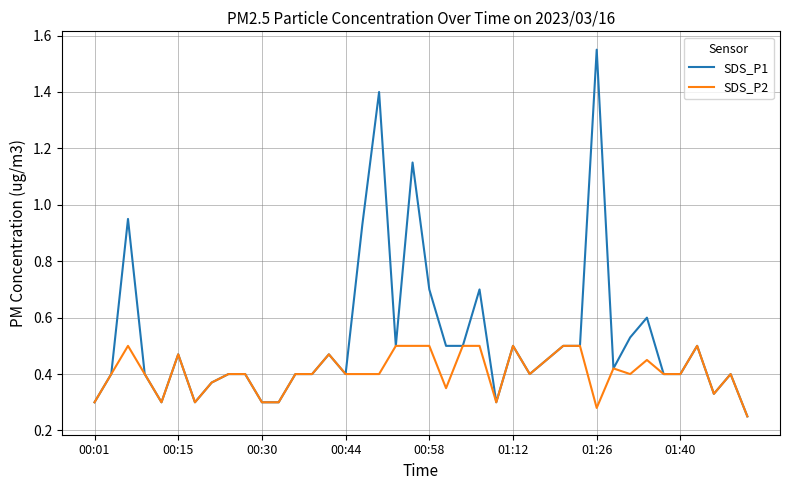

True or false: SDS_P2 has more than 2 interior local peaks.

True